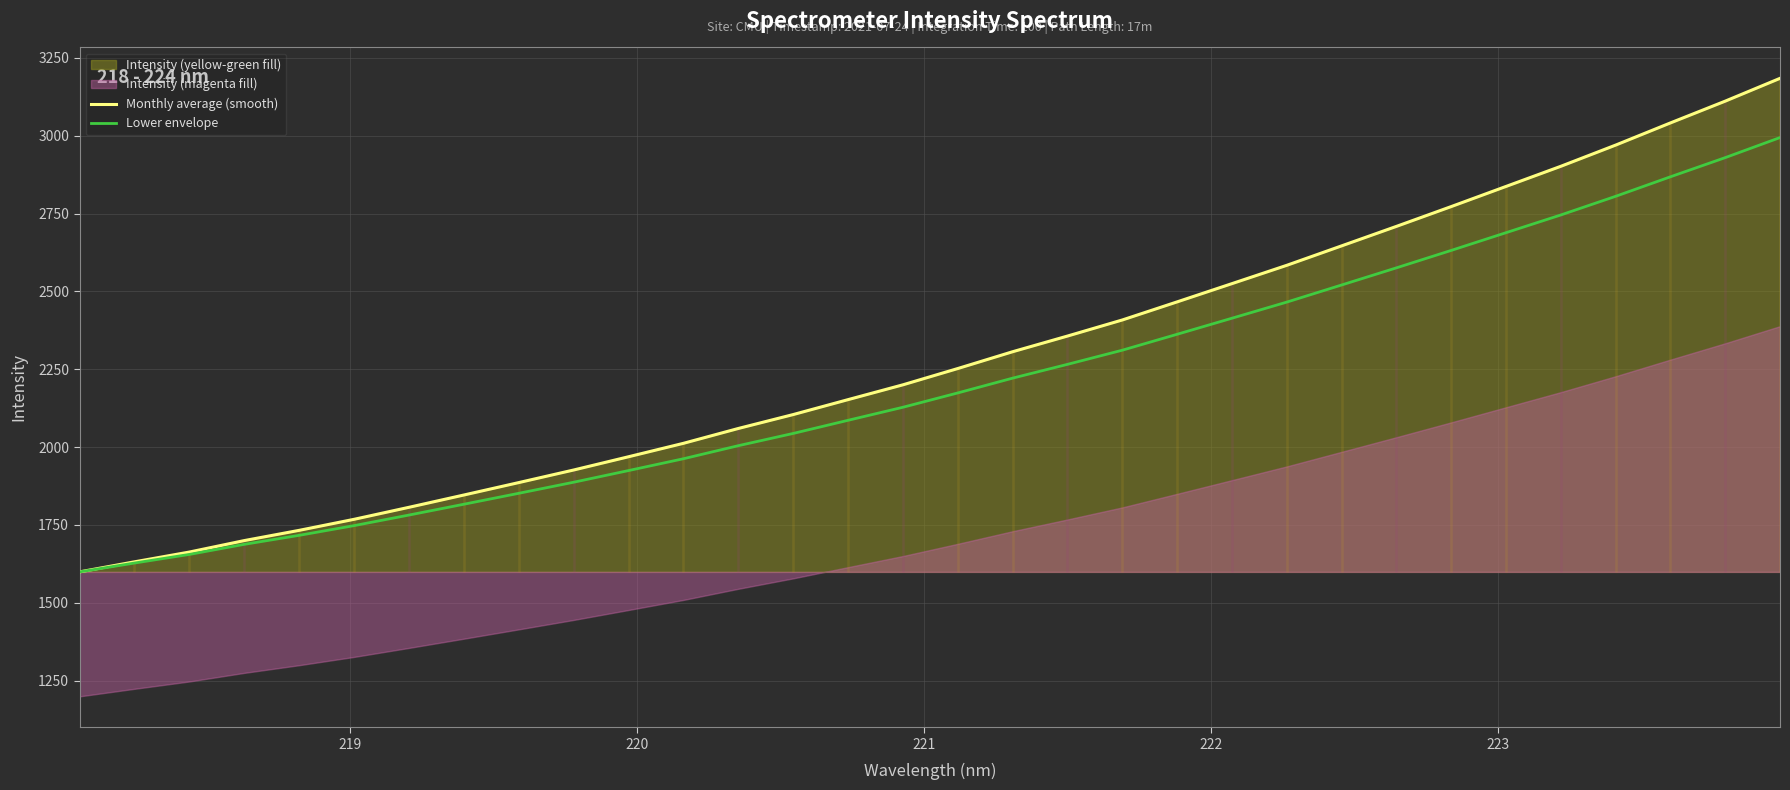

What is the highest value of the Lower envelope series?

2993.9